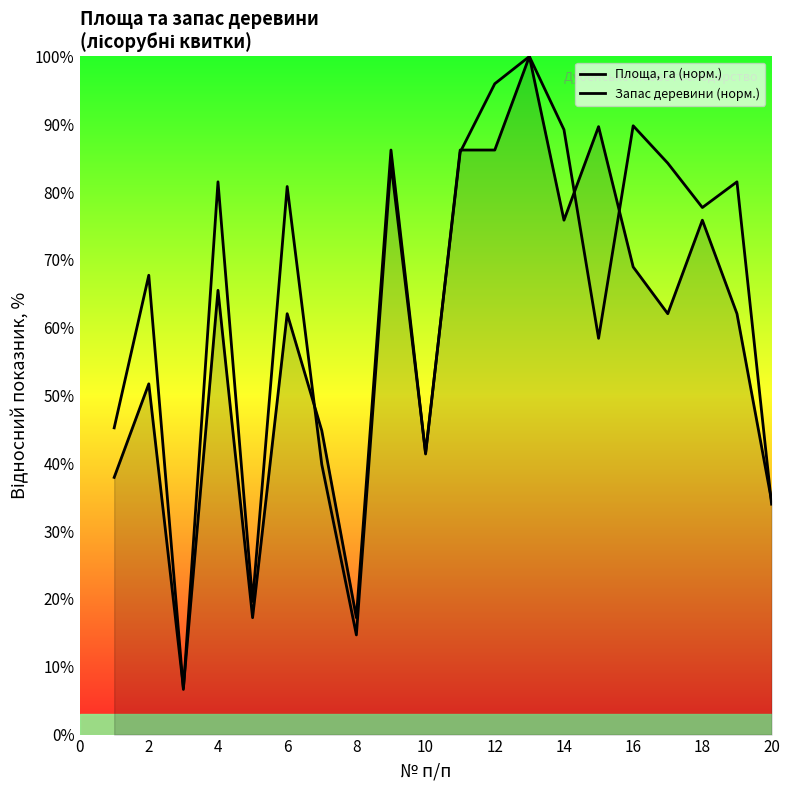

Does the chart have visible grid lines?

No